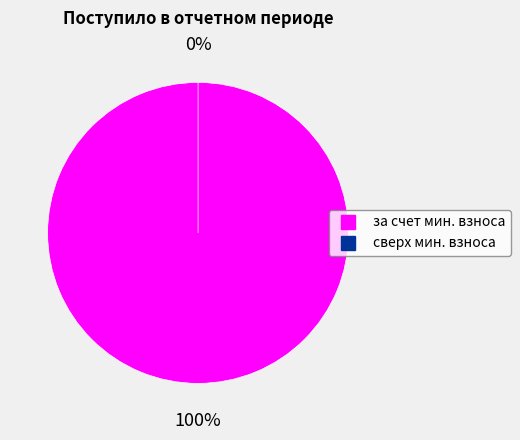

What is the majority slice?

за счет минимального взноса